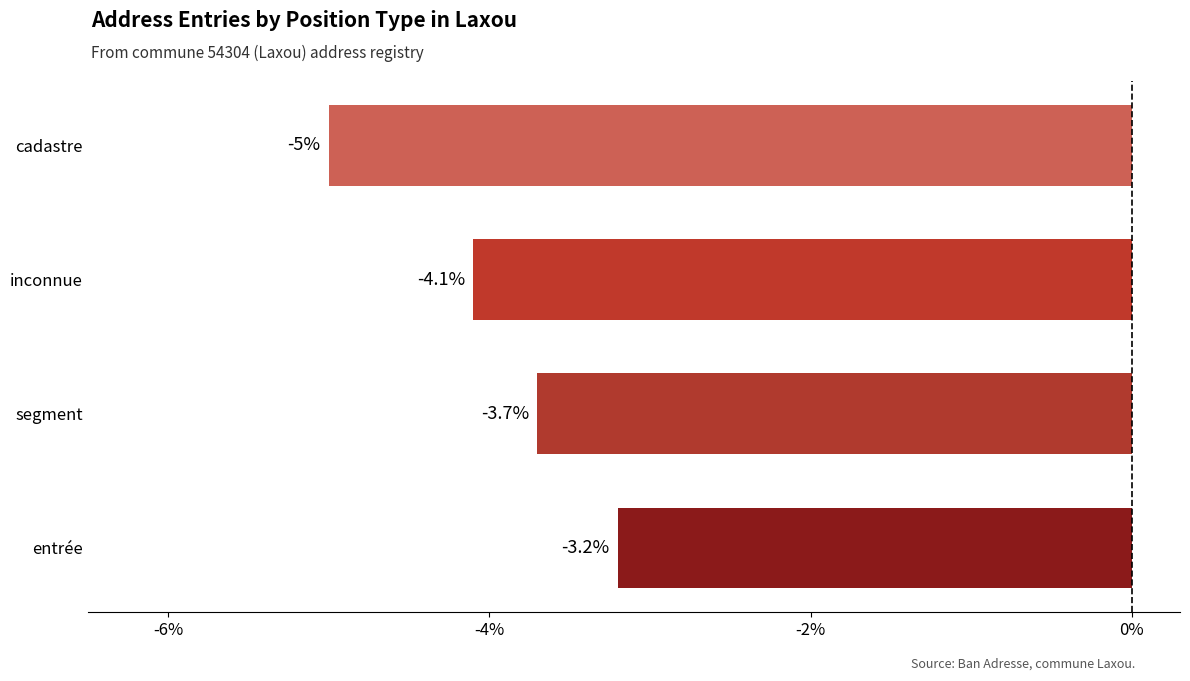

What is the difference between the second highest and minimum values?

1.3